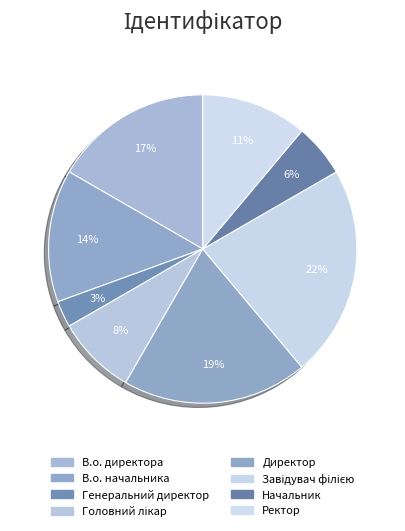

Rank the categories by value from highest to lowest.

Завідувач філією, Директор, В.о. директора, В.о. начальника, Ректор, Головний лікар, Начальник, Генеральний директор